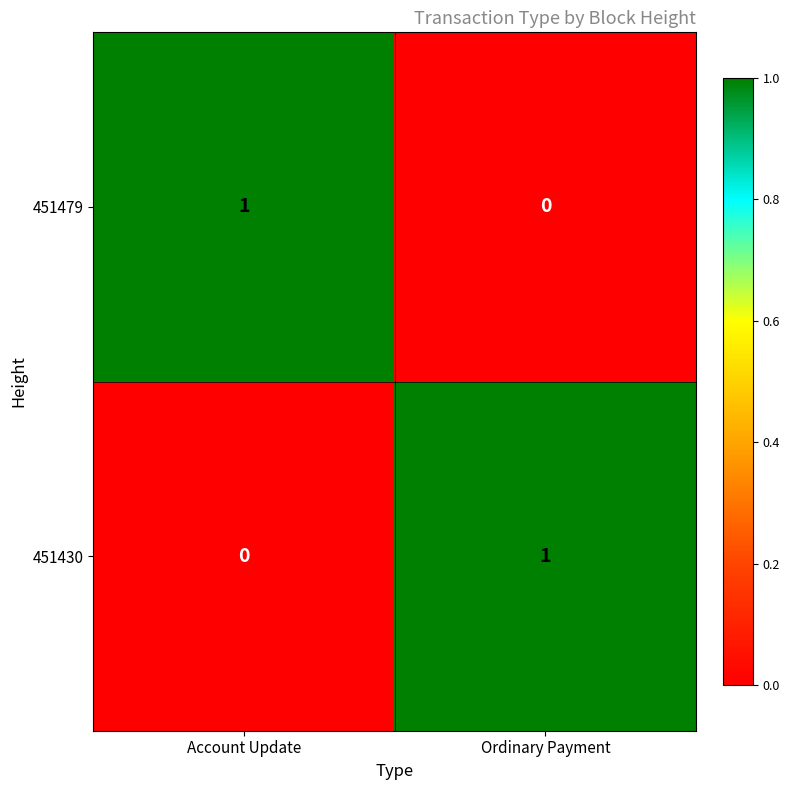

Rank the categories by 451430 value from highest to lowest.

Ordinary Payment, Account Update